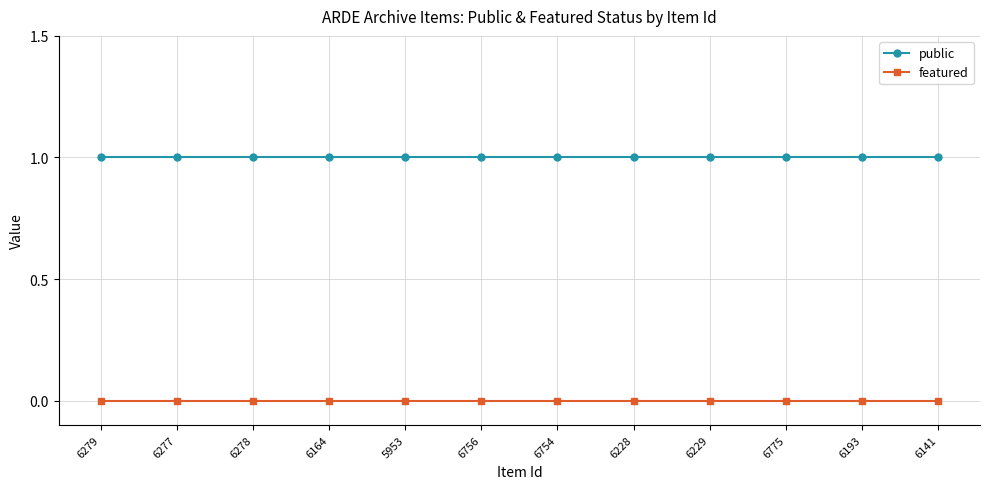

True or false: featured and public intersect in this chart.

False